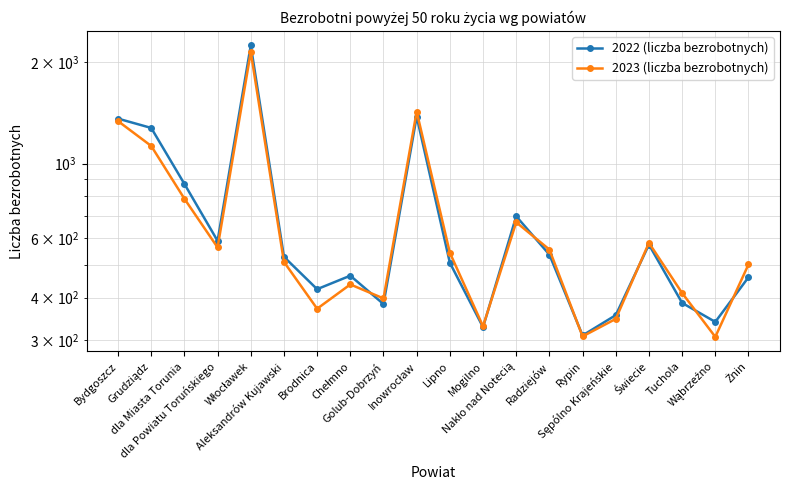

What is the label of the 7th point from the left?

Brodnica